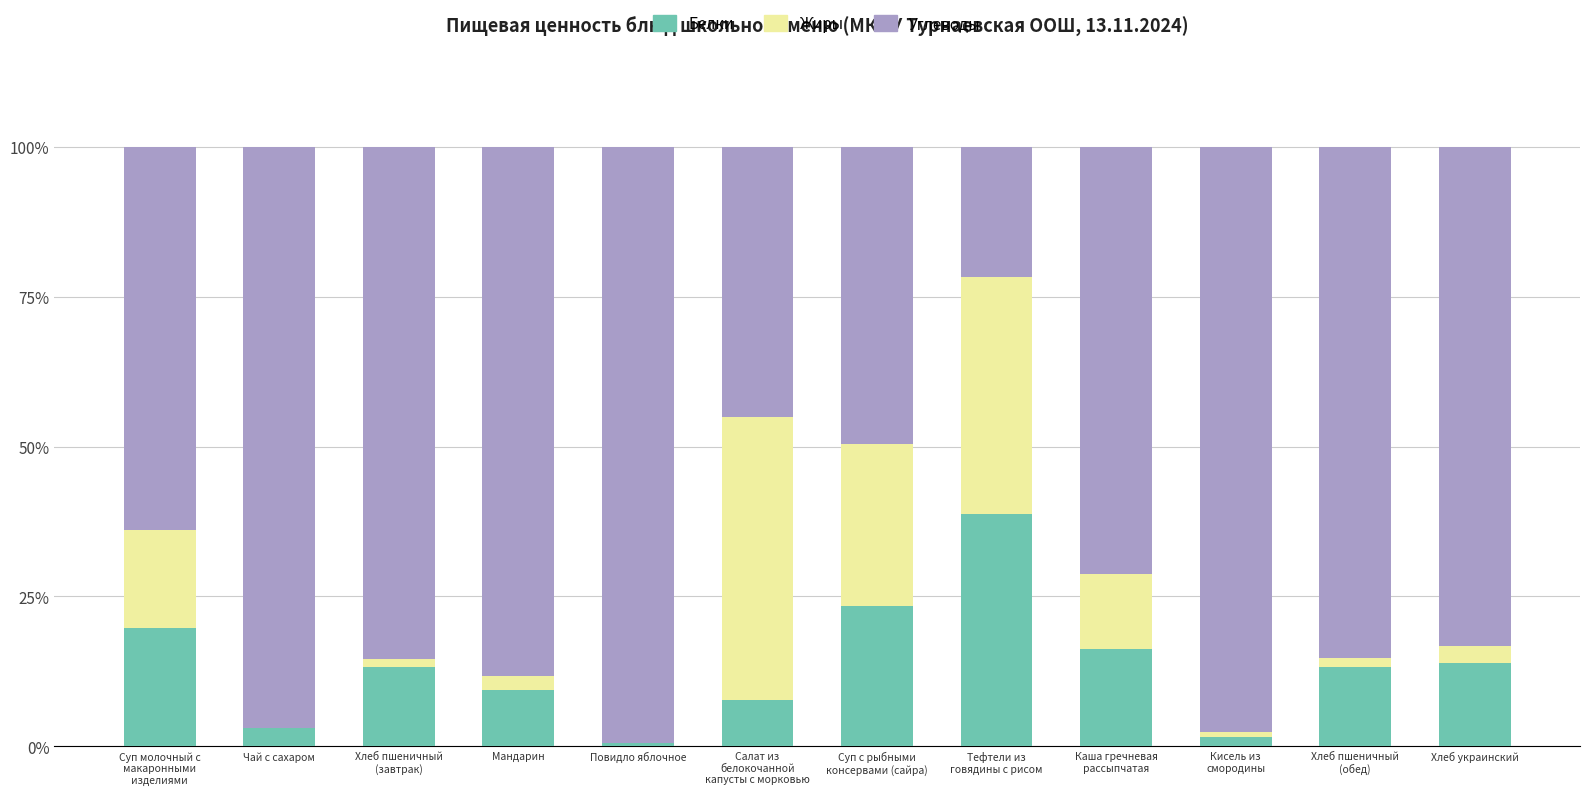

Where is Белки nearest to the value 19?

Суп молочный с
макаронными
изделиями